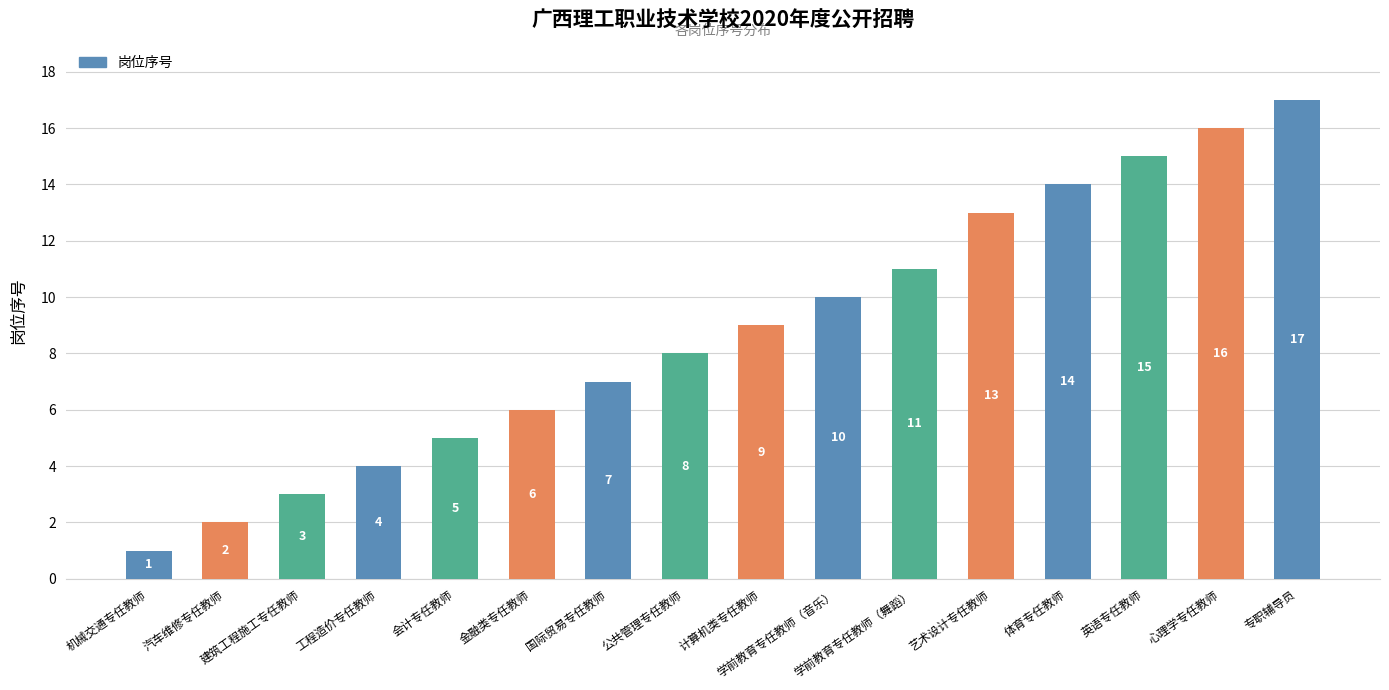

Which category has the lowest value across all series?

机械交通专任教师